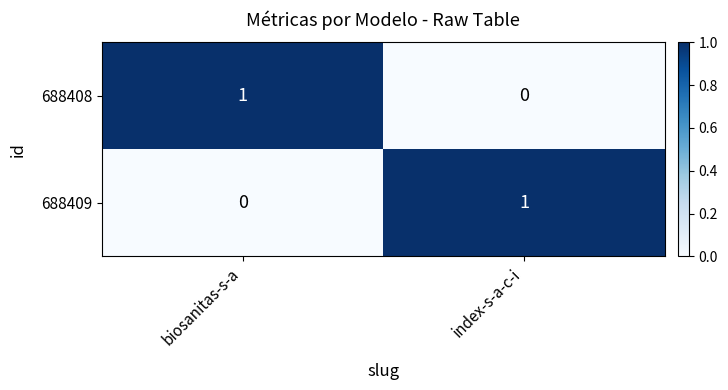

Reading right to left, extract all data points from this chart.

688408: index-s-a-c-i=0	biosanitas-s-a=1
688409: index-s-a-c-i=1	biosanitas-s-a=0